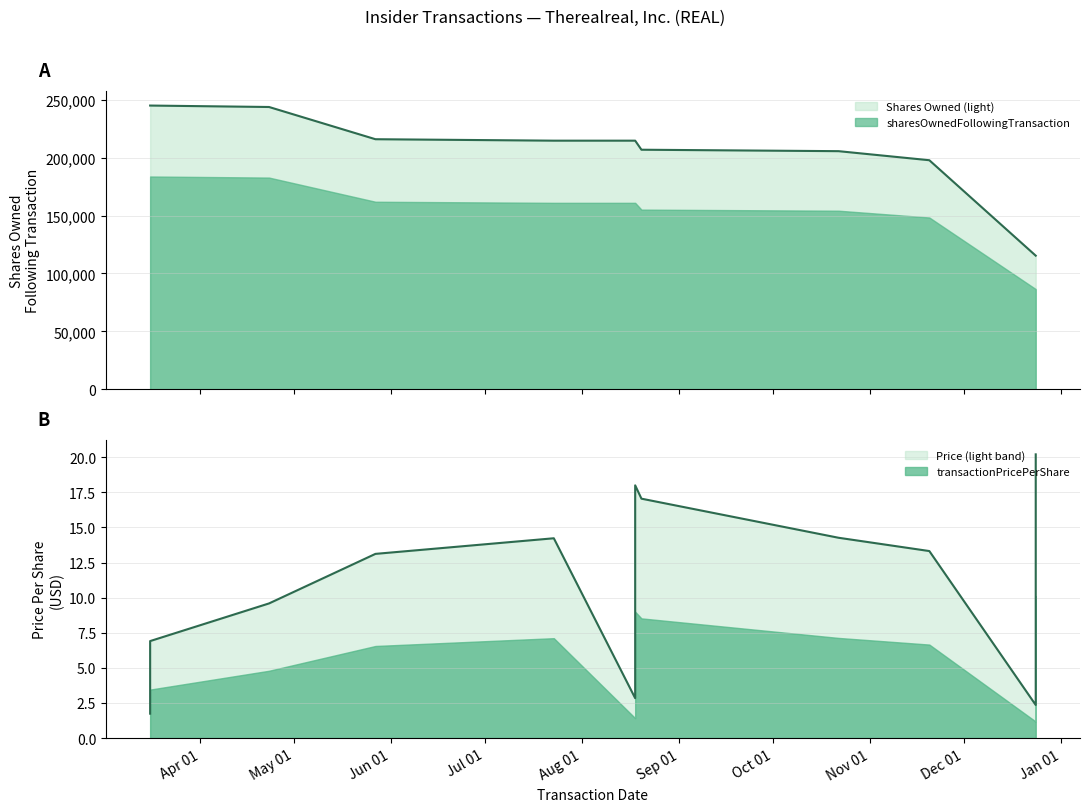

Reading left to right, extract all data points from this chart.

transactionPricePerShare: 2020-03-16=1.7	2020-03-16=6.9	2020-04-23=9.6	2020-05-27=13.1	2020-07-23=14.2	2020-08-18=2.8	2020-08-18=18.0	2020-08-20=17.0	2020-10-22=14.3	2020-11-20=13.3	2020-12-24=2.4	2020-12-24=20.2
sharesOwnedFollowingTransaction: 2020-03-16=244980.0	2020-03-16=244980.0	2020-04-23=243730.0	2020-05-27=215913.0	2020-07-23=214663.0	2020-08-18=214663.0	2020-08-18=214663.0	2020-08-20=206846.0	2020-10-22=205596.0	2020-11-20=197778.0	2020-12-24=115376.0	2020-12-24=115376.0